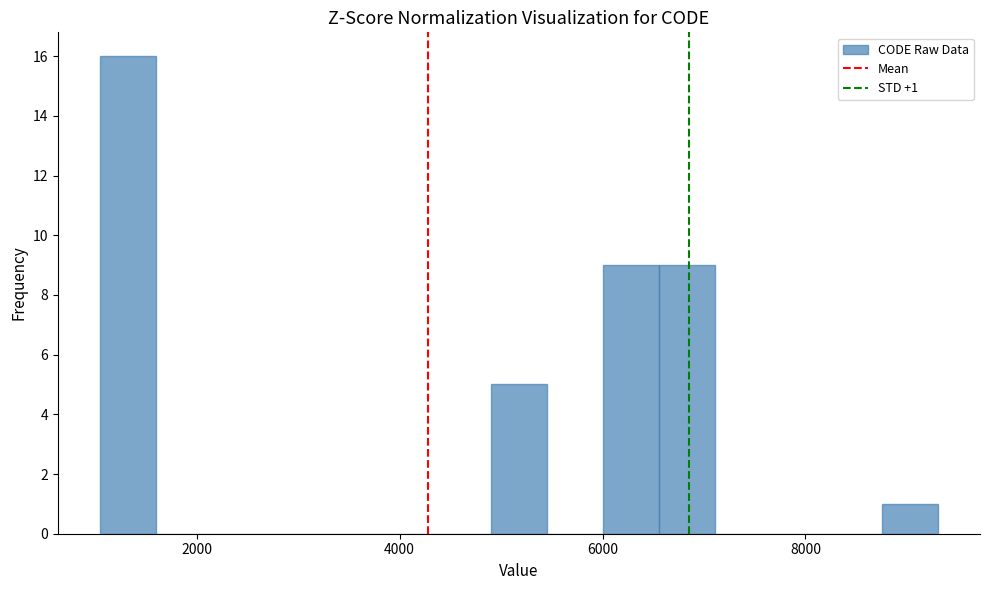

Read against the x-axis, roughly where is the centre of the tallest bar?

1400